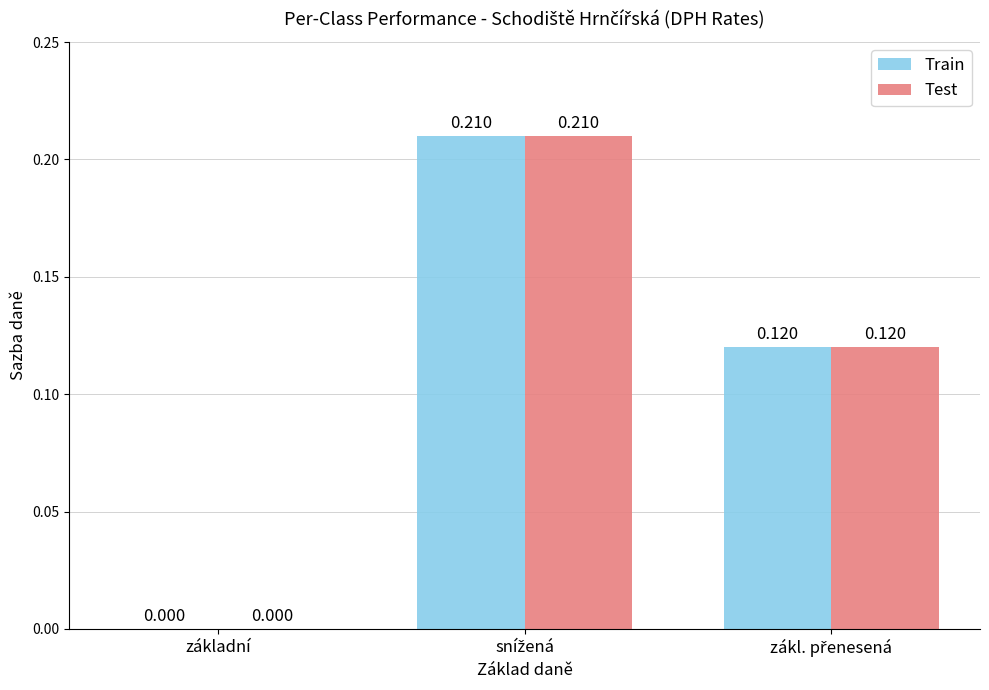

Reading left to right, extract all data points from this chart.

Train: základní=0.0	snížená=0.2	zákl. přenesená=0.1
Test: základní=0.0	snížená=0.2	zákl. přenesená=0.1